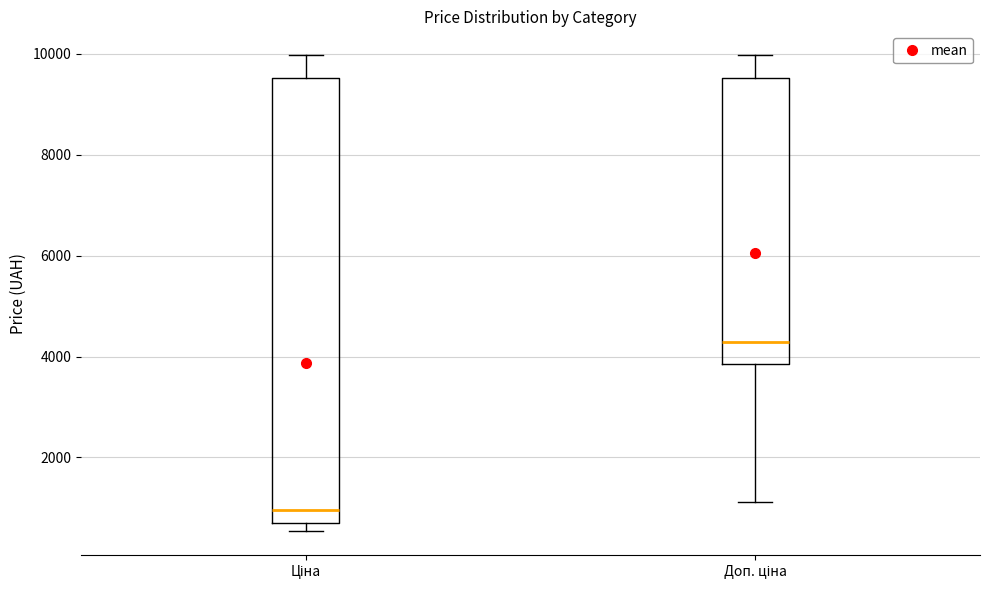

Where does the lower whisker of the box for Доп. ціна end on the y-axis? The values are not printed on the chart, so give them approximately, as read against the axis.

1200